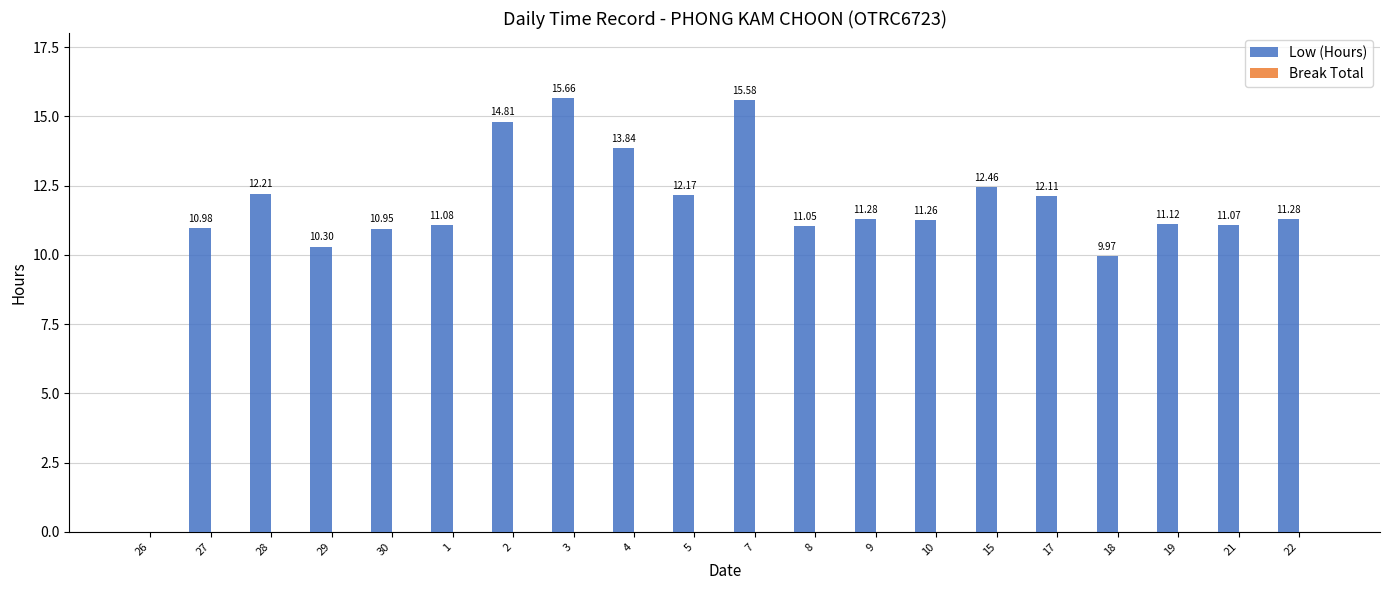

What is the sum of all values?

229.2